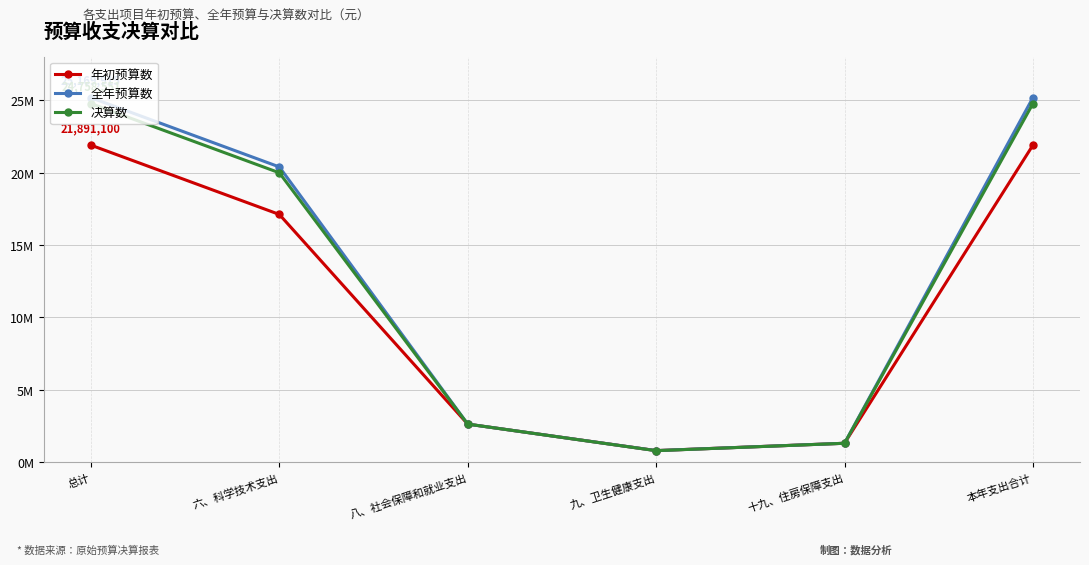

Where is 决算数 nearest to the value 12783987?

六、科学技术支出